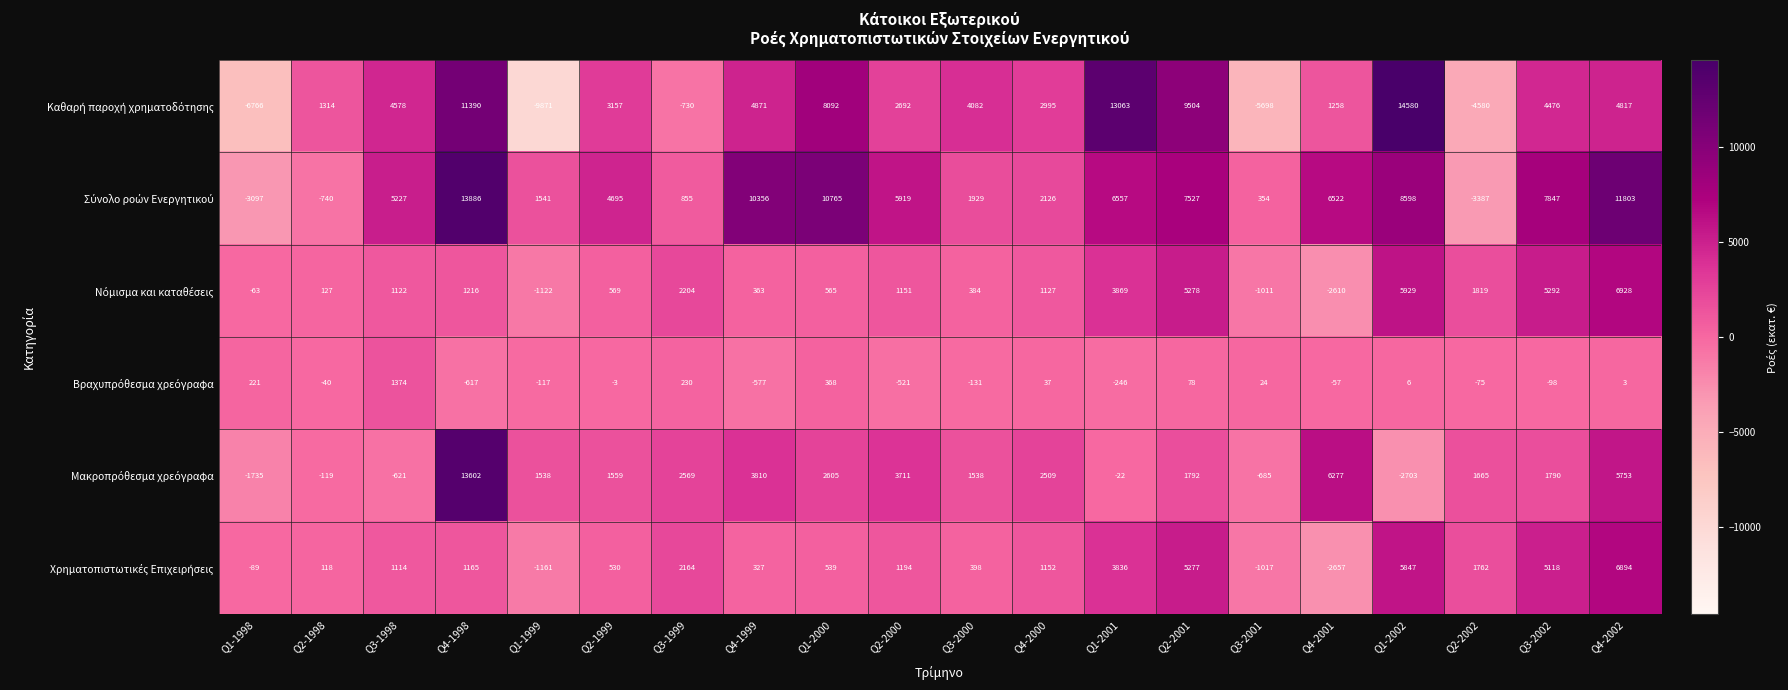

What is the greatest value displayed?

14580